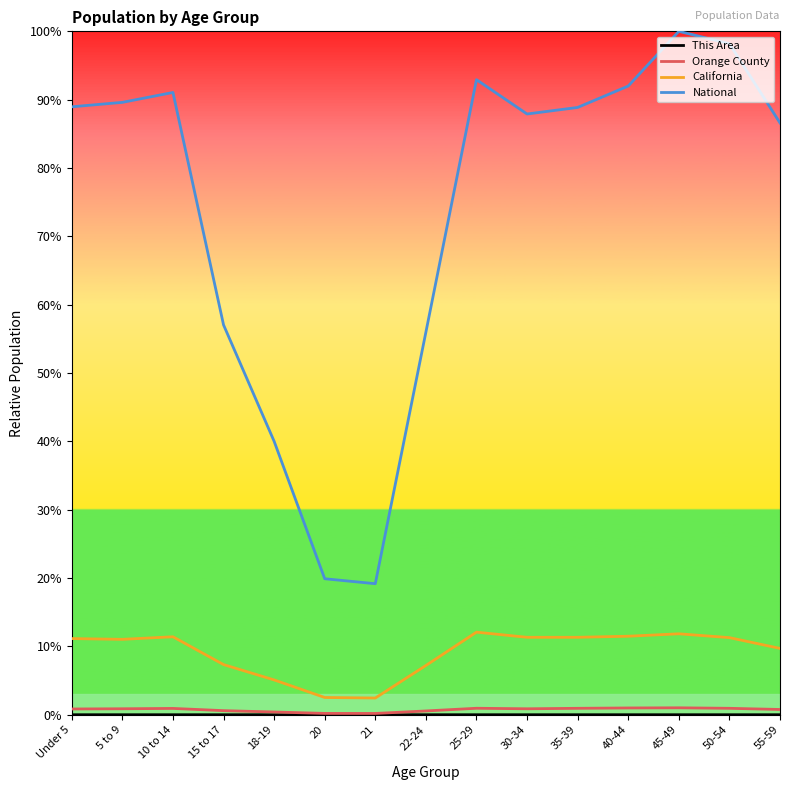

Is it true that California equals 5.4 at Under 5?

False